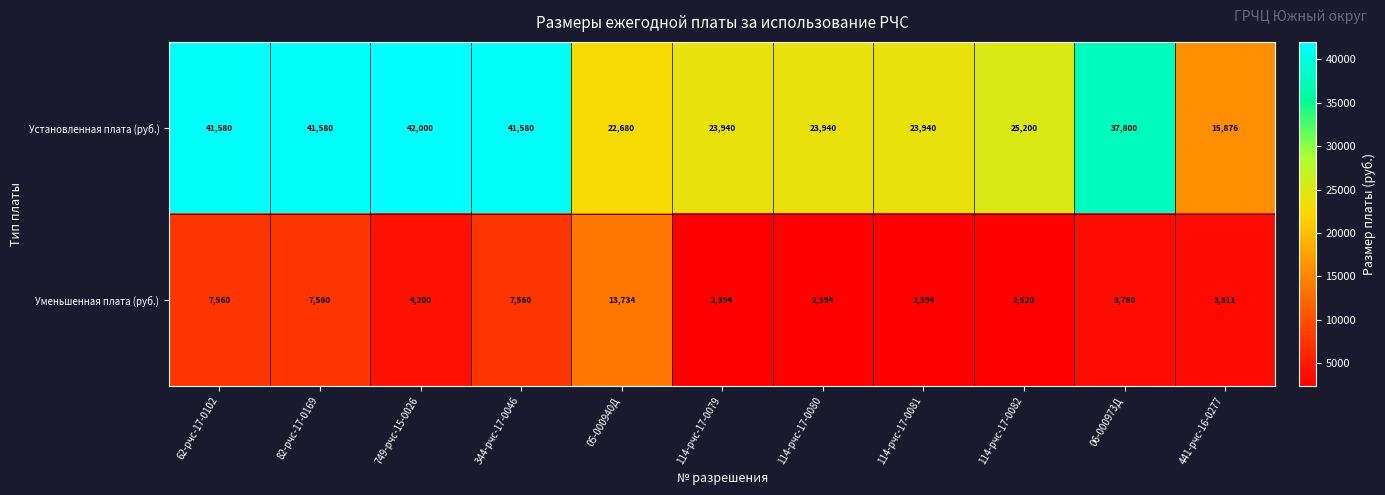

What is the average value of the Установленная плата (руб.) series?

30920